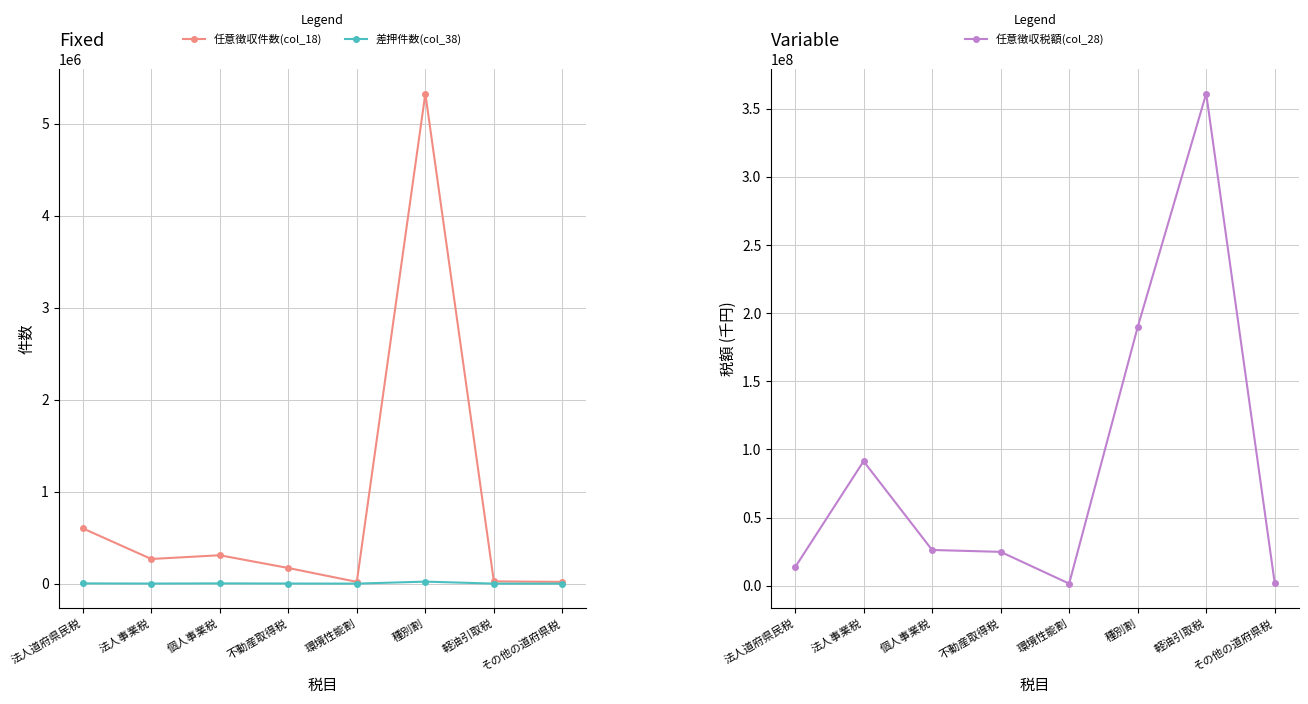

True or false: 任意徴収件数(col_18) and 任意徴収税額(col_28) intersect in this chart.

False